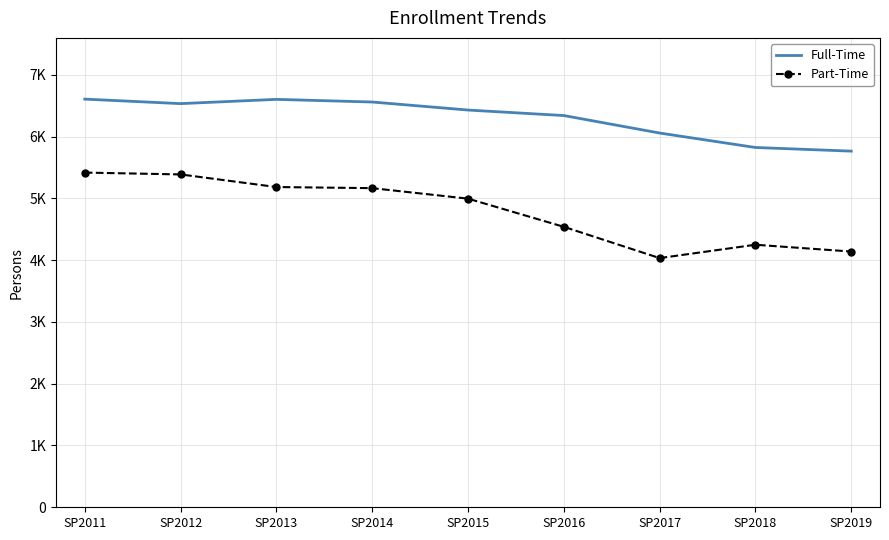

True or false: Part-Time and Full-Time cross at least once.

False